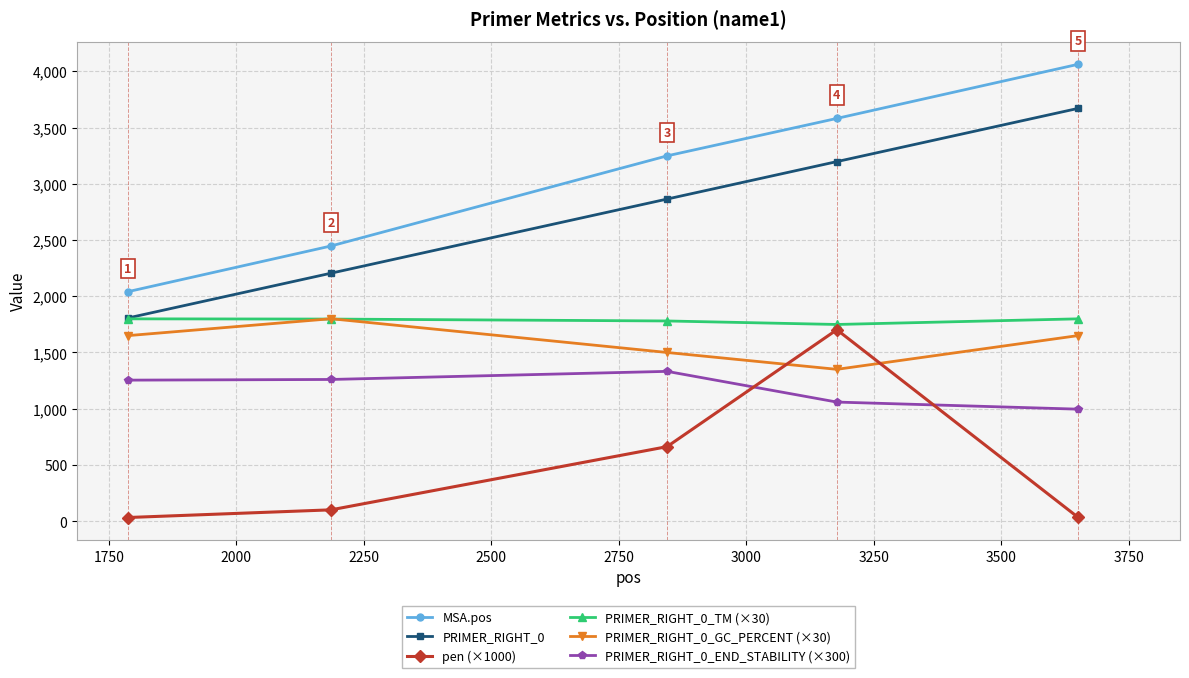

How many lines are shown in the chart?

6